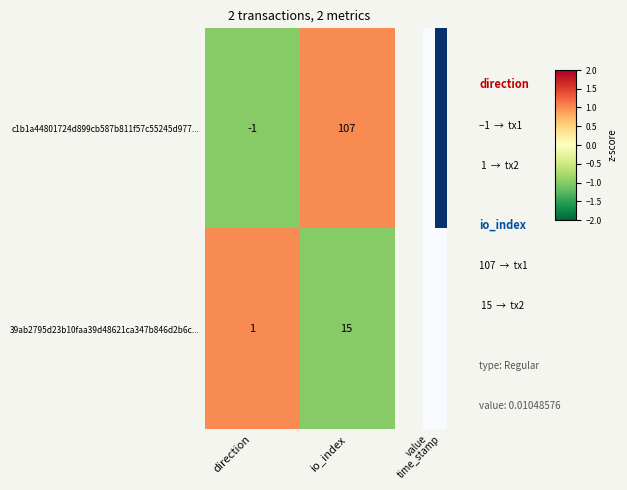

At which label is c1b1a44801724d899cb587b811f57c55245d977... closest to 53?

direction